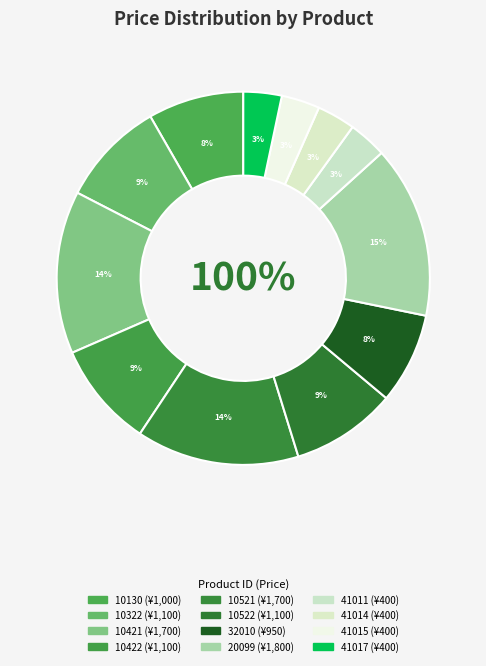

What percentage is NOT represented by 10130?

91.7%